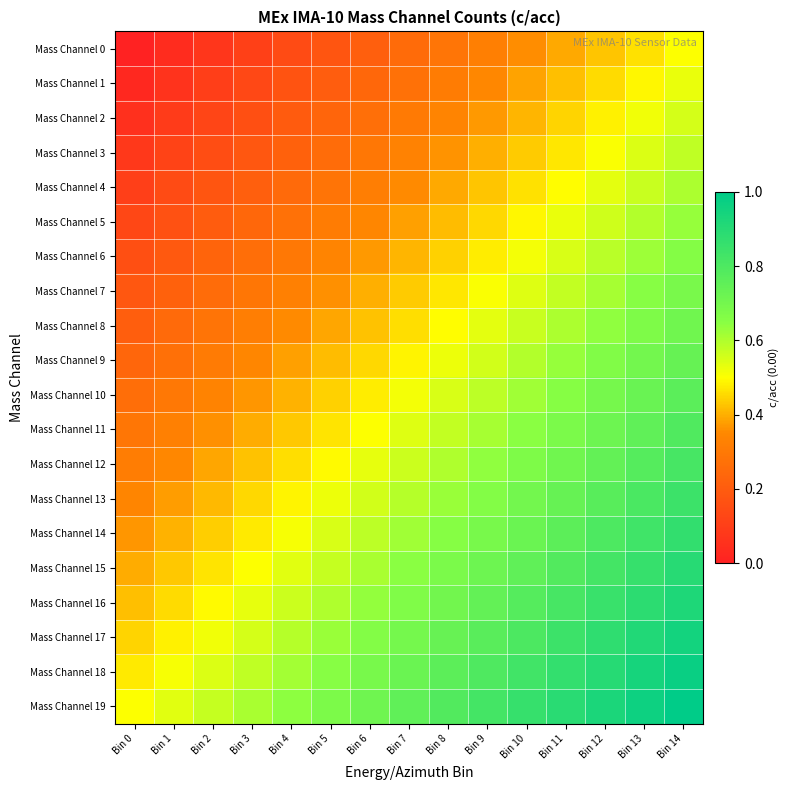

What is the total value across all series at Bin 4?

7.9